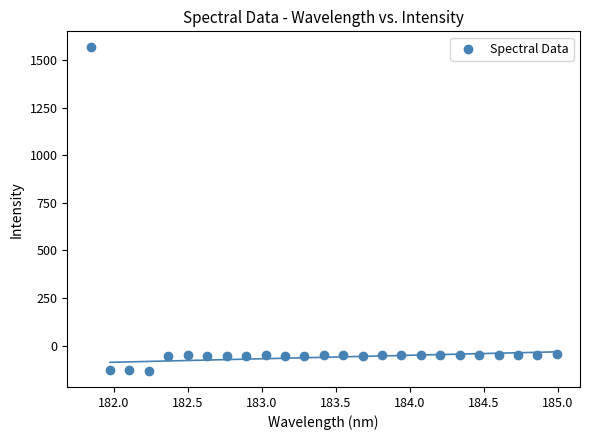

What is the range of Y values (max minus min)?

1698.8